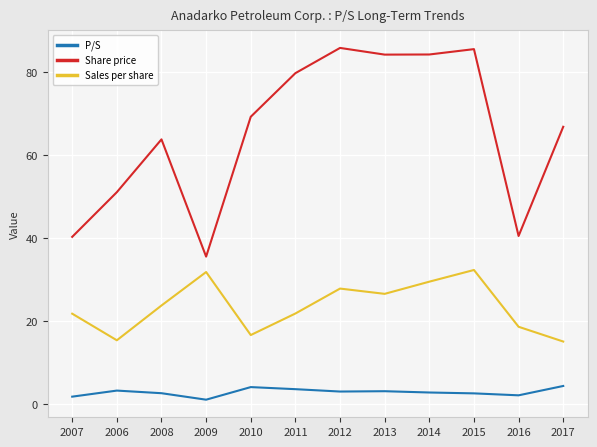

At 2017, list the series in order from smallest to largest.

P/S, Sales per share, Share price